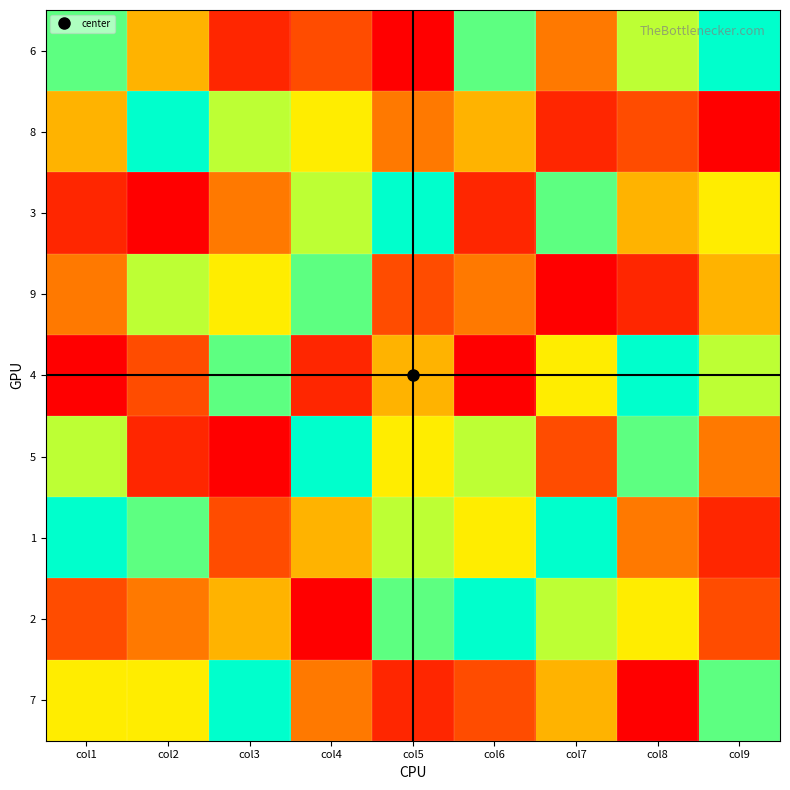

How many categories are shown in the chart?

9